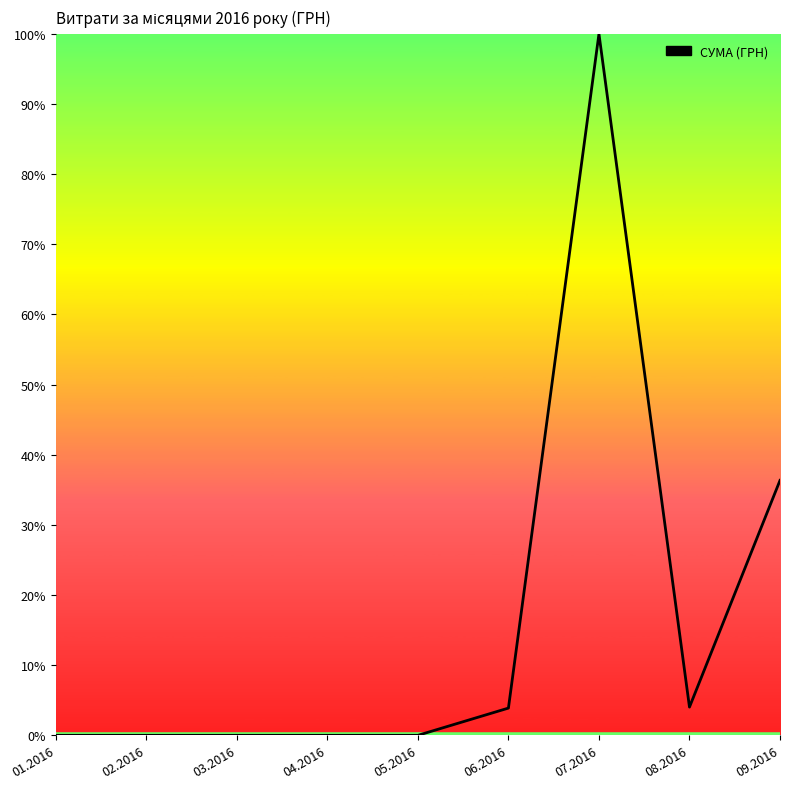

The value at 06.2016 is 3.9. True or false?

True